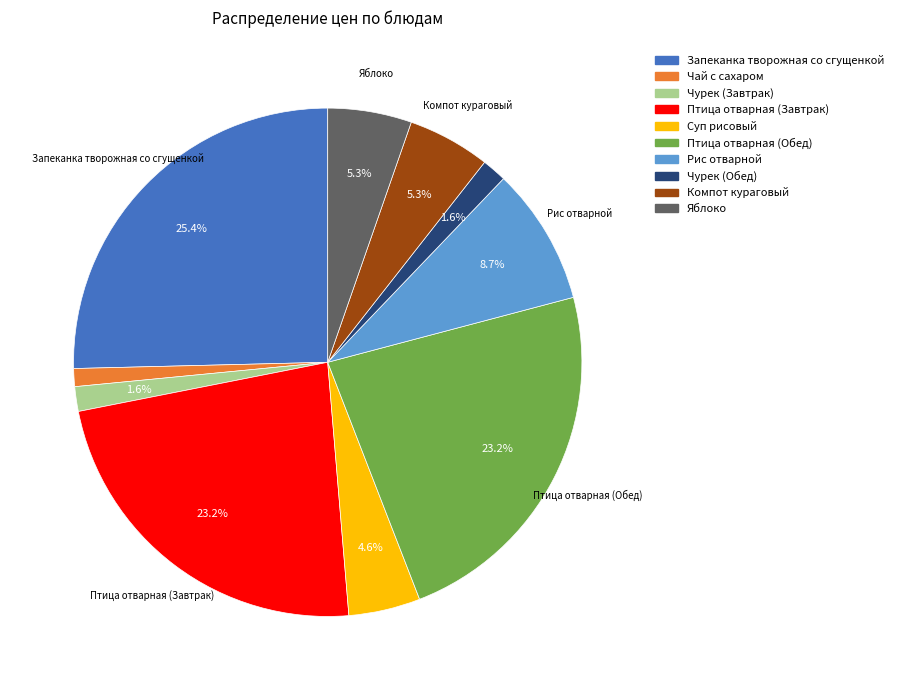

What percentage is the Чурек (Завтрак) slice, to the nearest percent?

2%